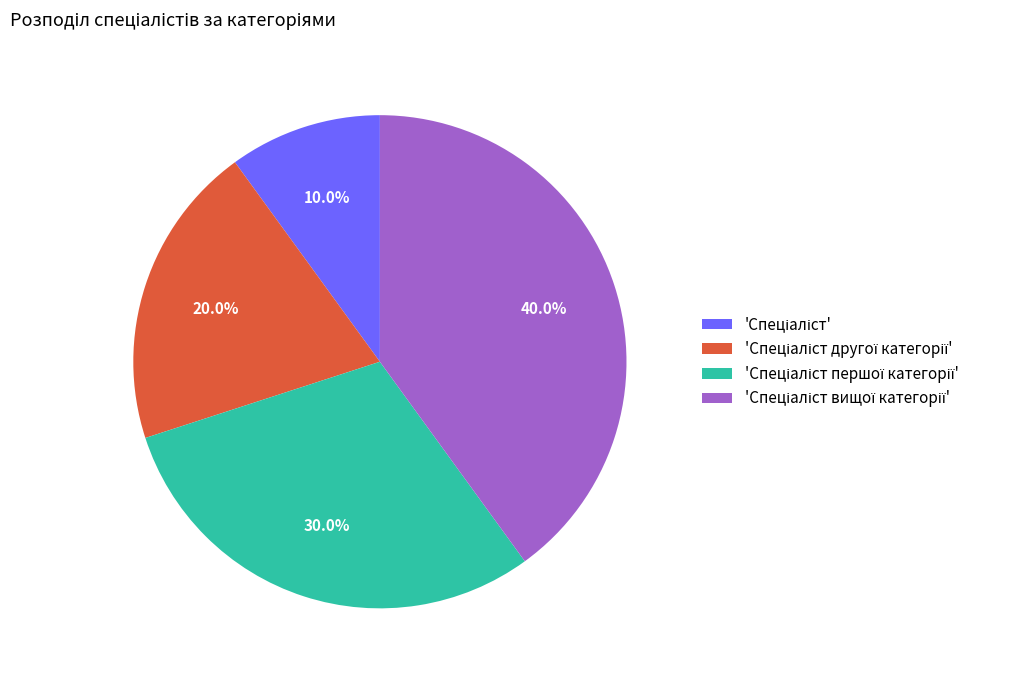

How many slices are in this pie chart?

4